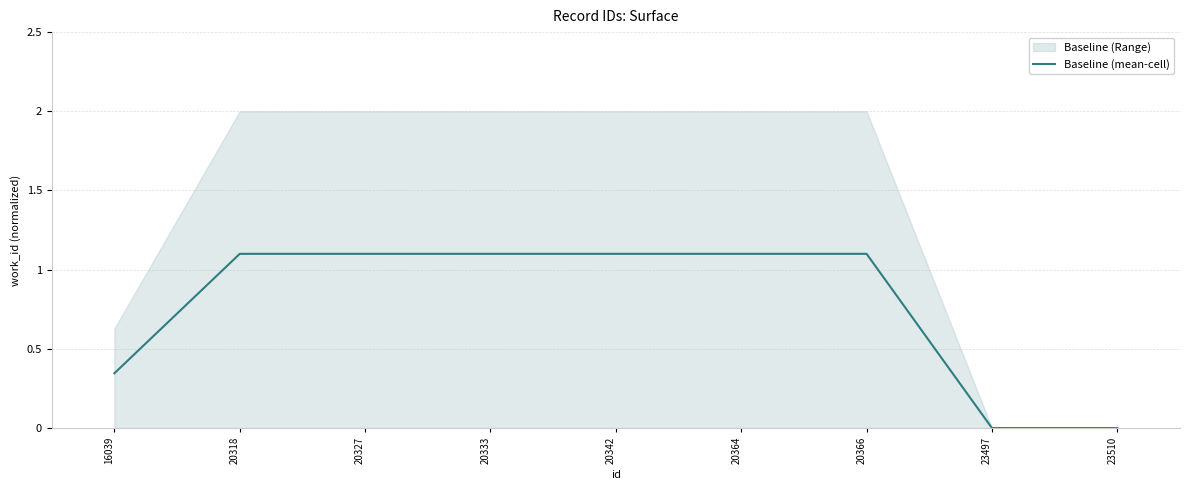

How many lines are shown in the chart?

1